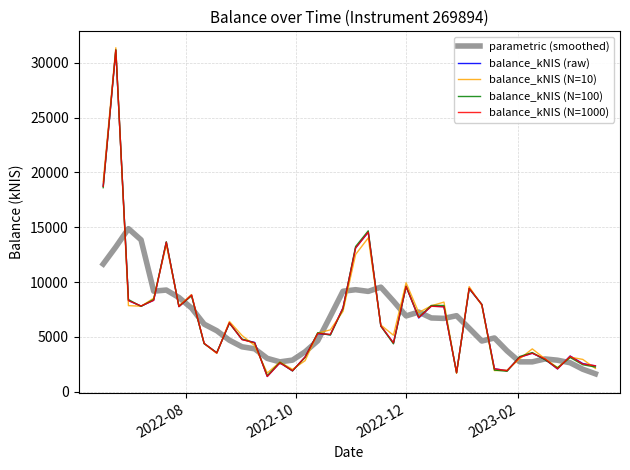

What is the highest value of the balance_kNIS (N=1000) series?

31153.7